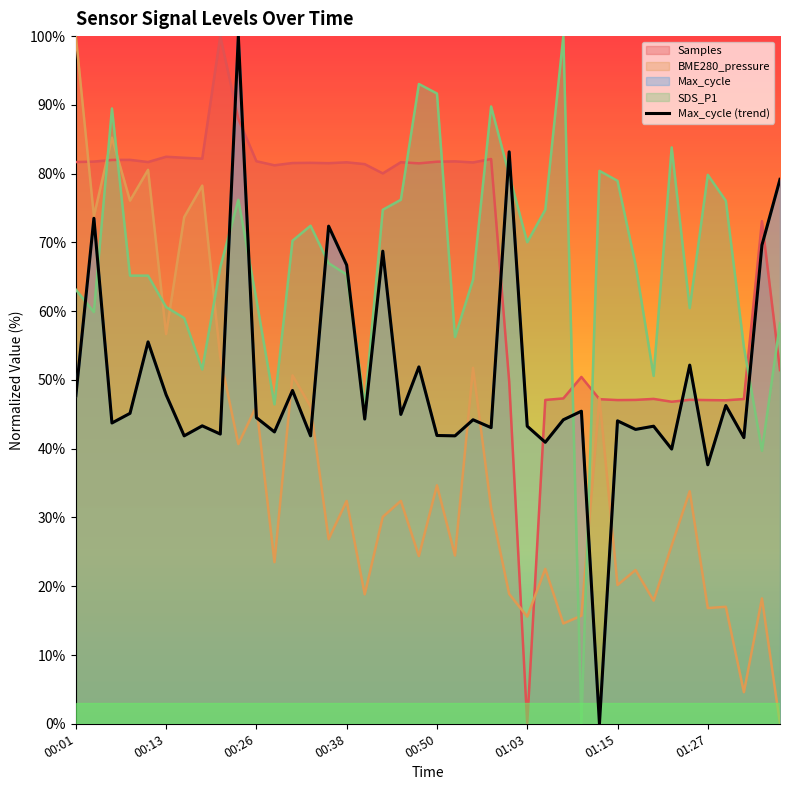

Does the chart display data point markers on the line(s)?

No